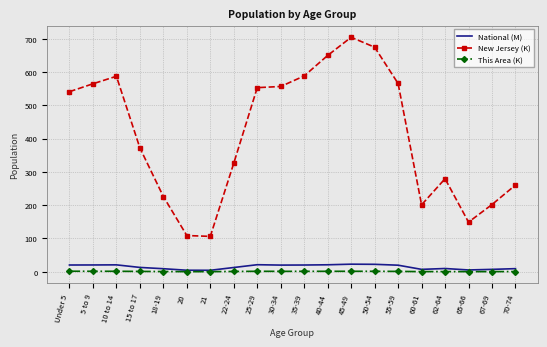

What is the difference between the maximum and second lowest values in the This Area (K) series?

1.3